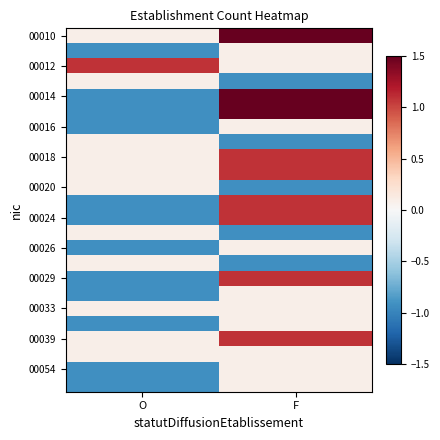

Which label corresponds to the largest value in the chart?

F